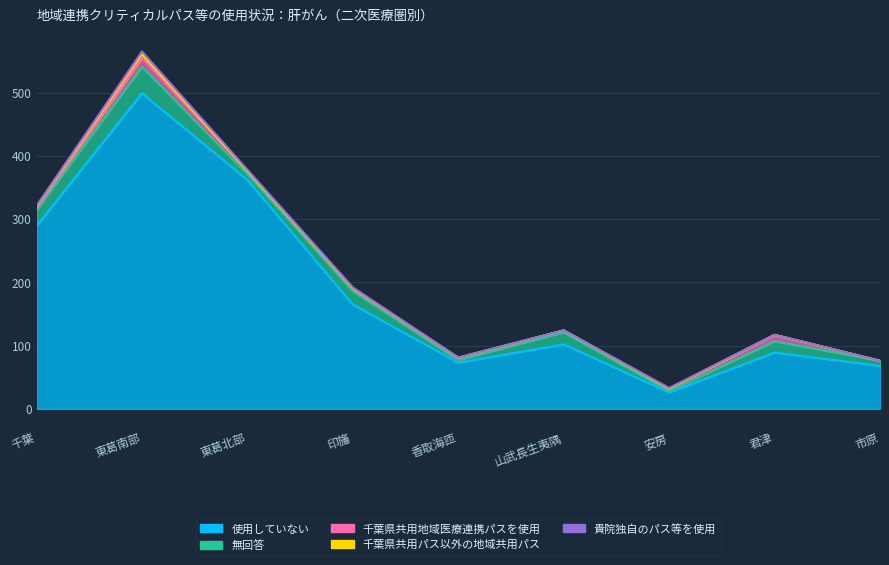

Which category has the highest value in the 使用していない series?

東葛南部